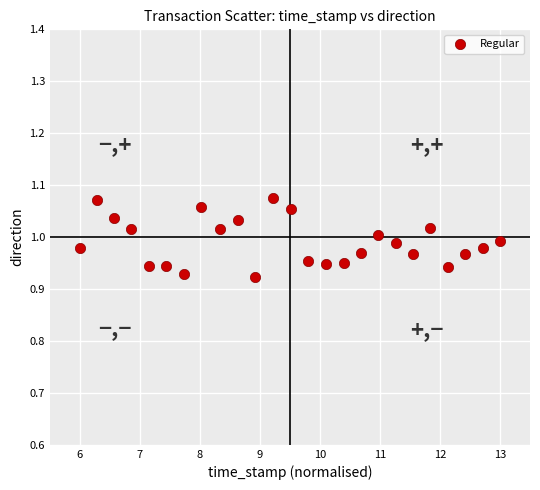

What is the range of X values (max minus min)?

7.0